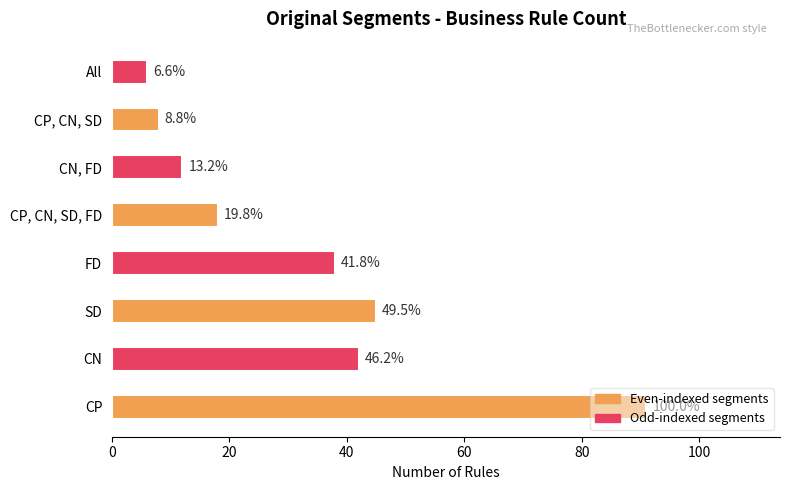

How many bars are there in total?

8